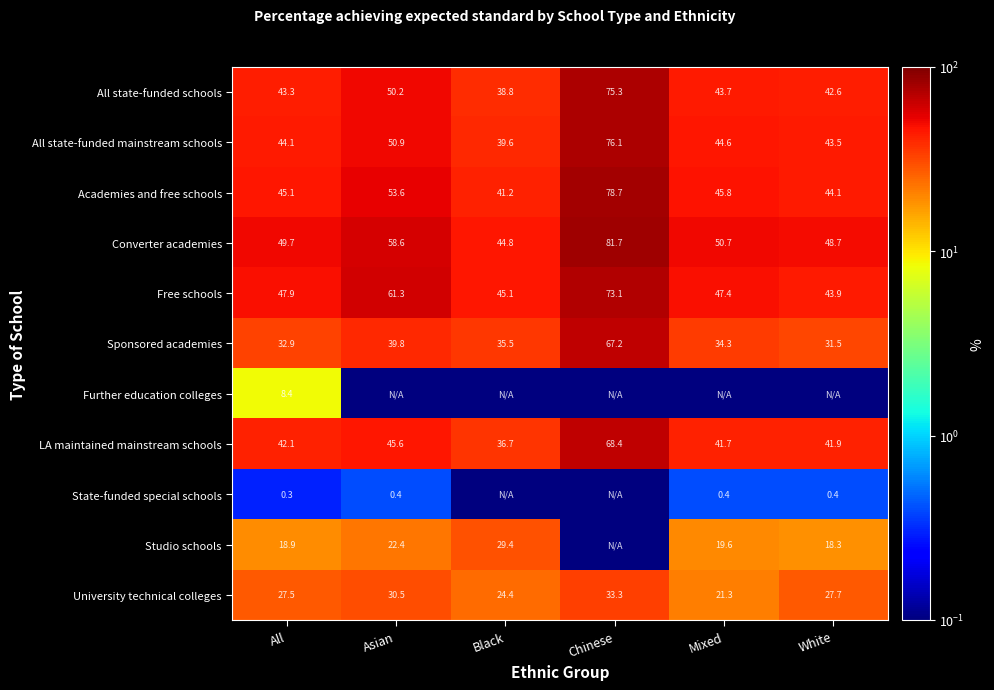

At which label does All state-funded schools first exceed 43?

All